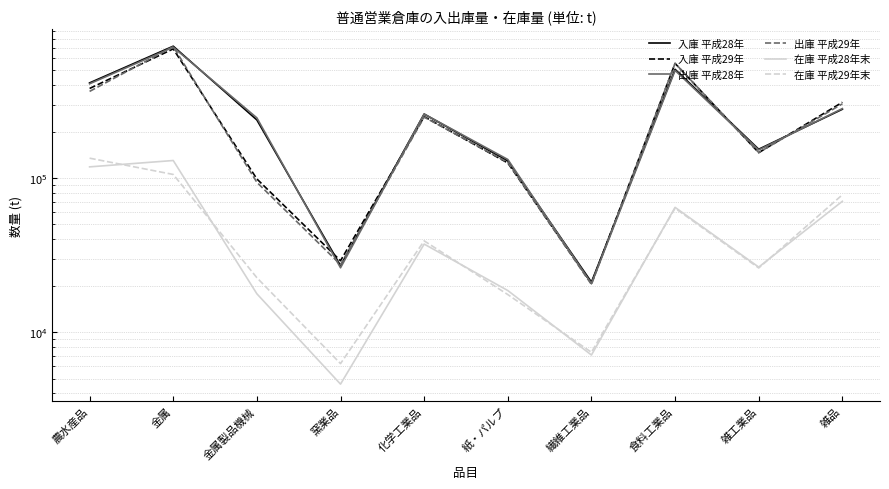

True or false: 出庫 平成29年 has a value of 27417 at 窯業品.

True